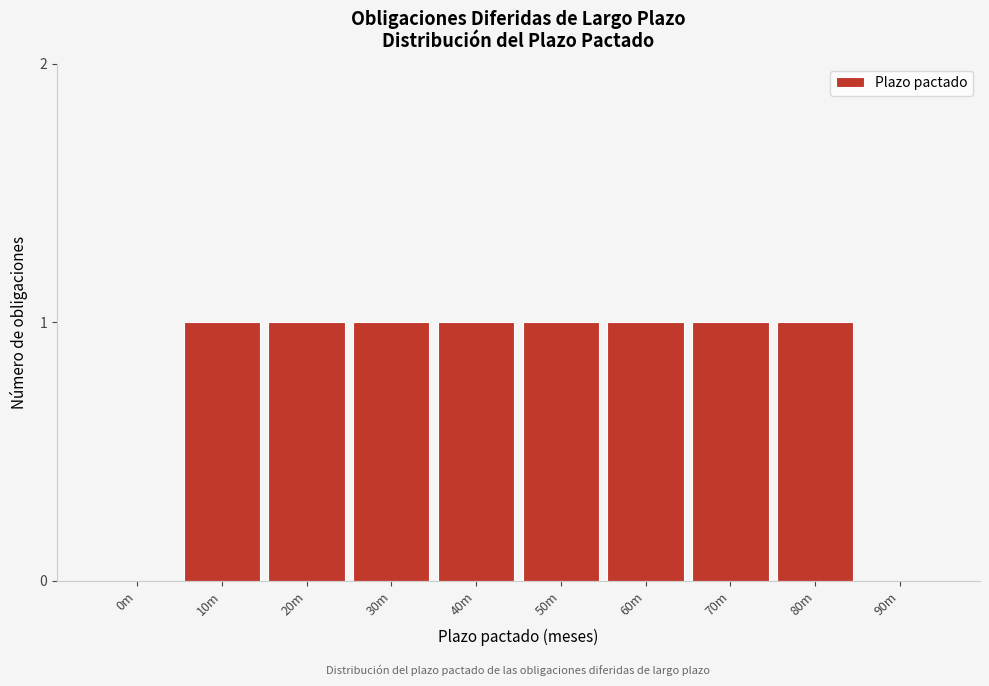

Reading right to left, list all the values displayed in this chart.

90m=0	80m=1	70m=1	60m=1	50m=1	40m=1	30m=1	20m=1	10m=1	0m=0